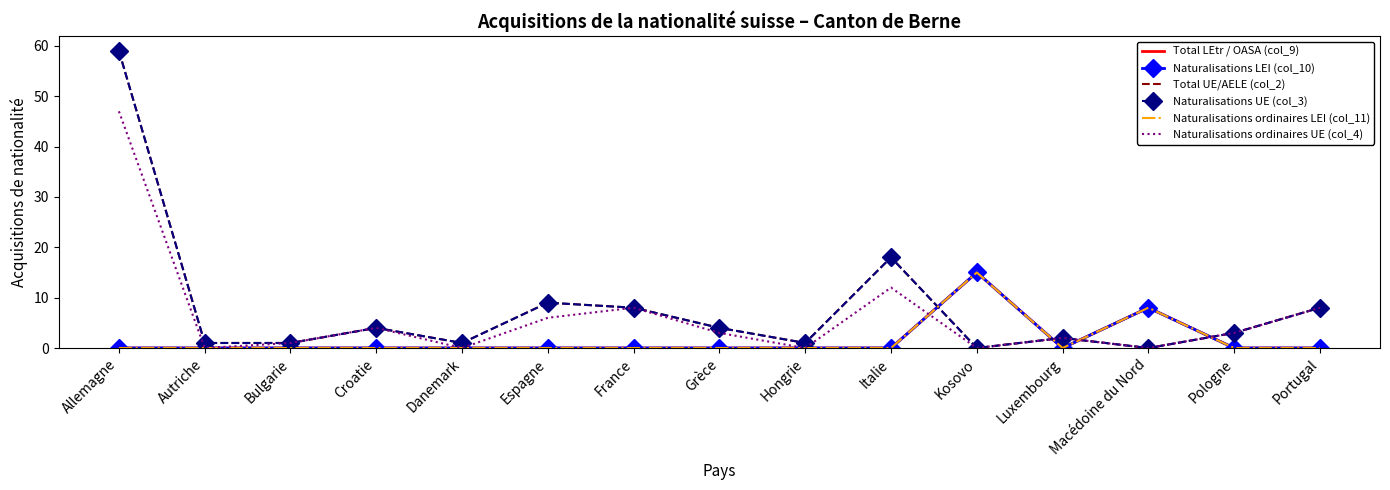

What is the maximum value for Total UE/AELE (col_2)?

59